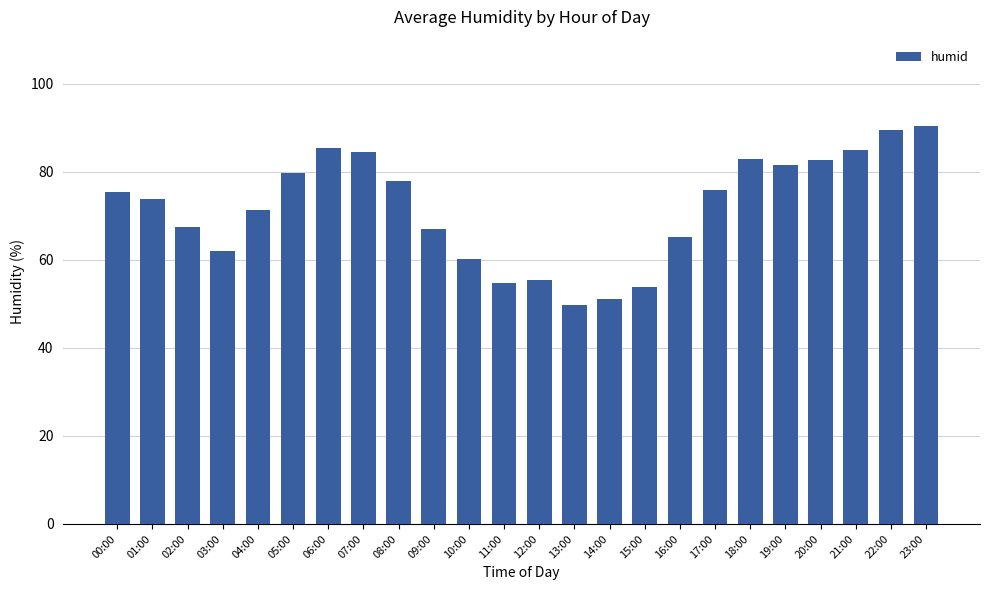

Are the bars grouped side by side (vs. stacked)?

No